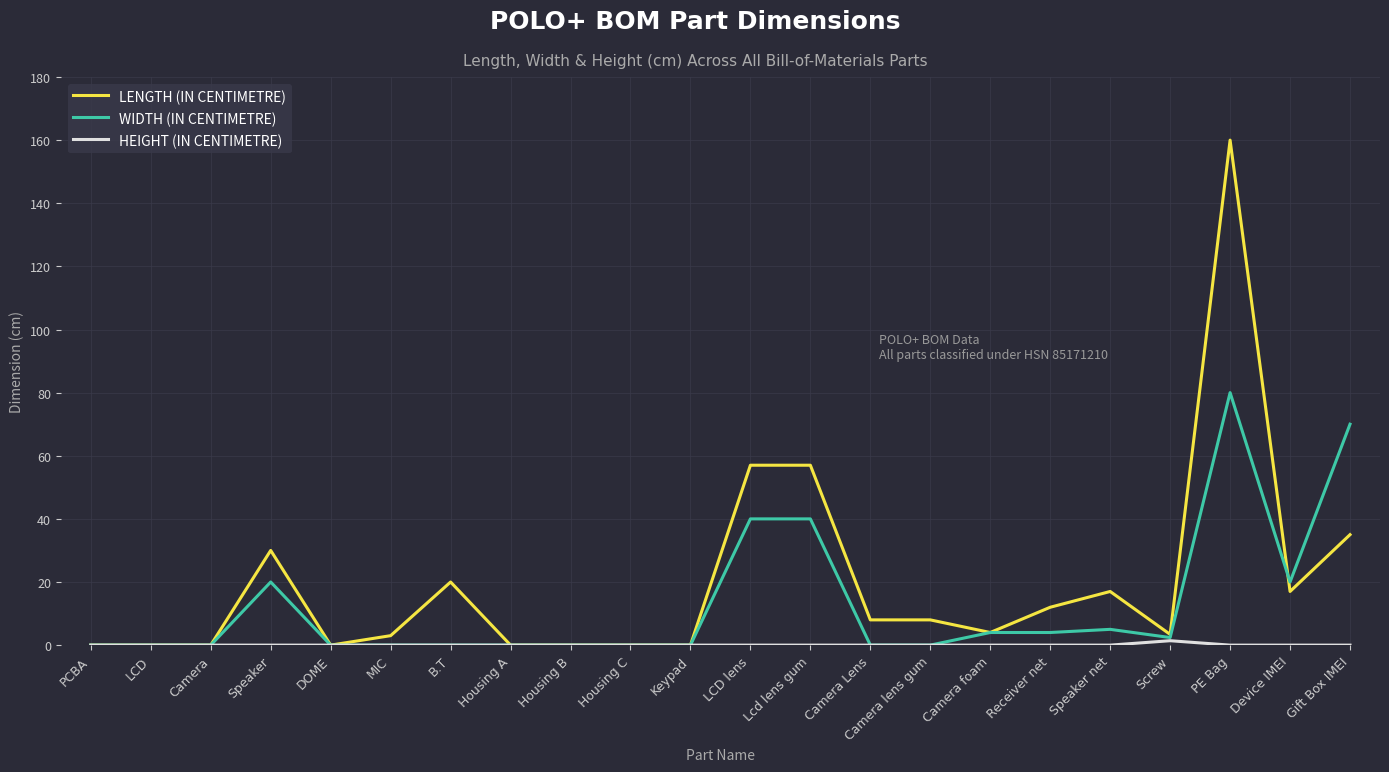

Which series changed the most between MIC and Gift Box IMEI?

WIDTH (IN CENTIMETRE)